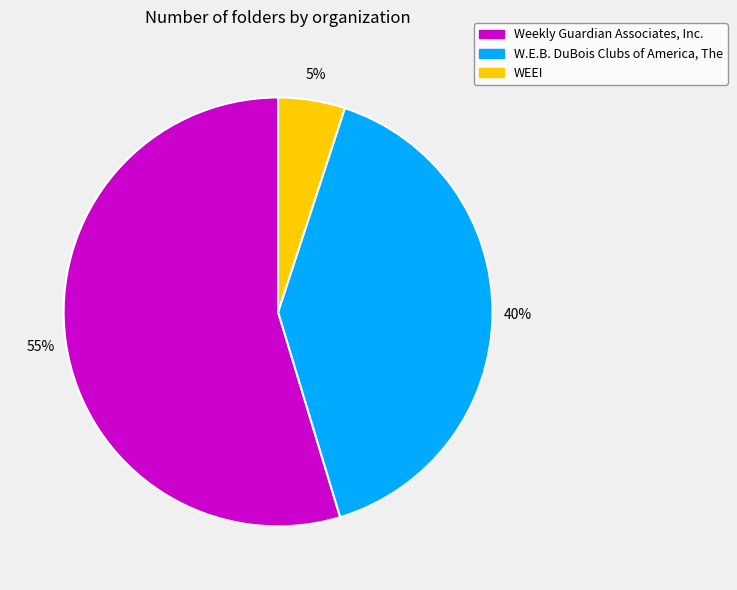

How many segments does this pie chart have?

3